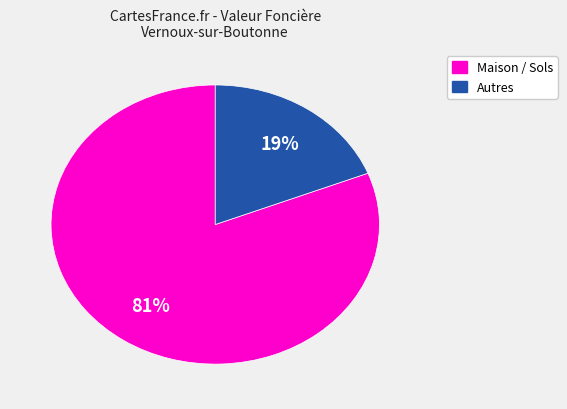

To the nearest percent, what is the average slice percentage?

50%